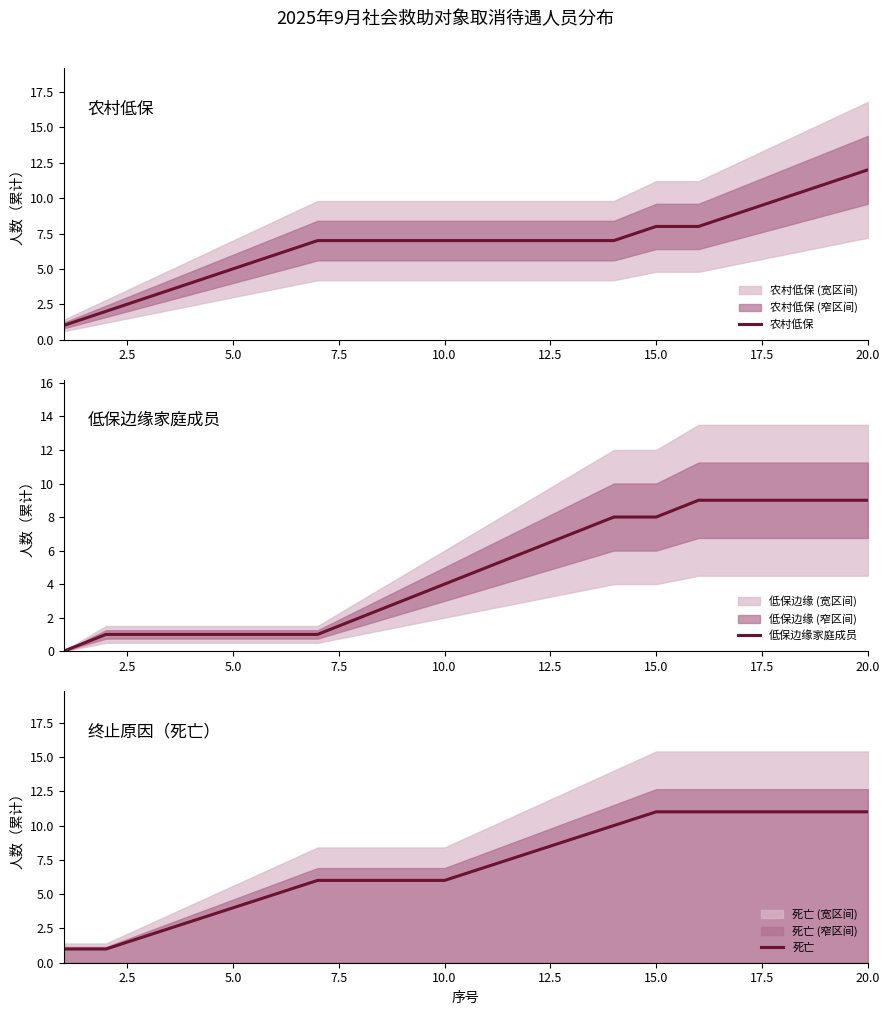

At which label does 农村低保 reach its peak?

20.0